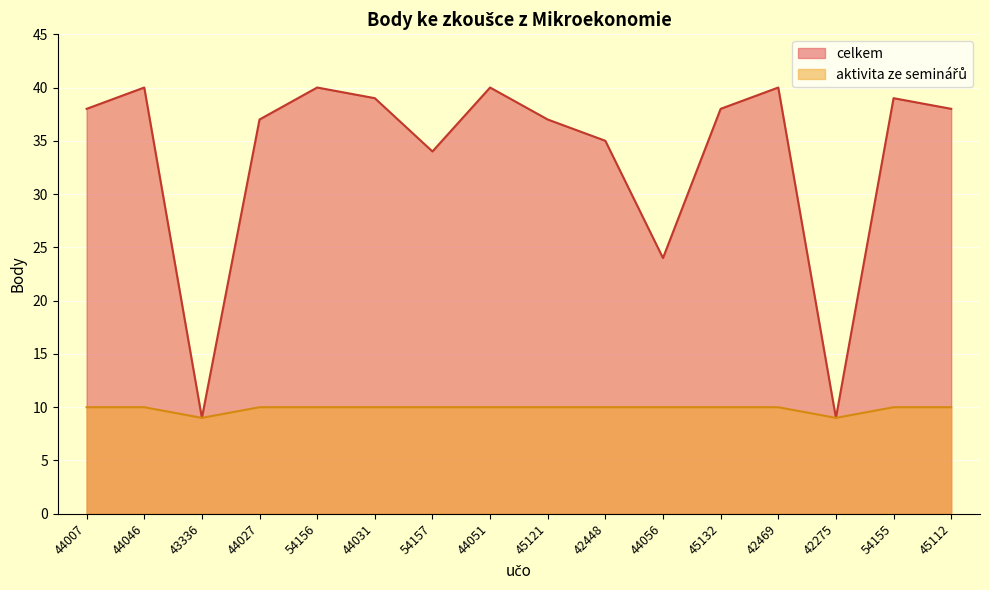

Rank the series by their maximum value, from highest to lowest.

celkem, aktivita ze seminářů